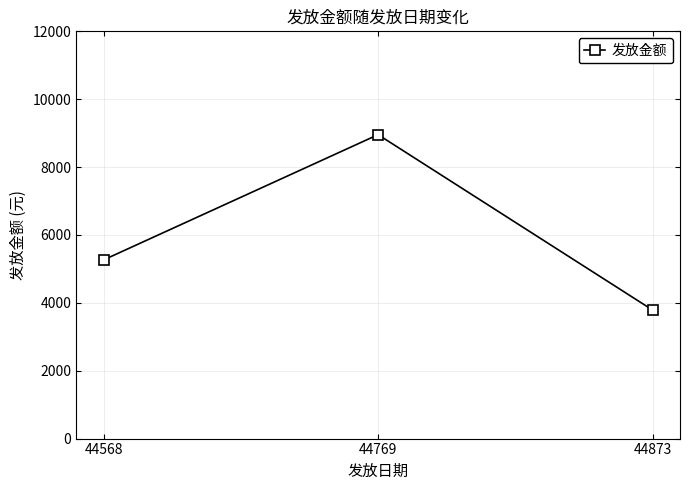

List the labels in order of value, smallest first.

44873, 44568, 44769